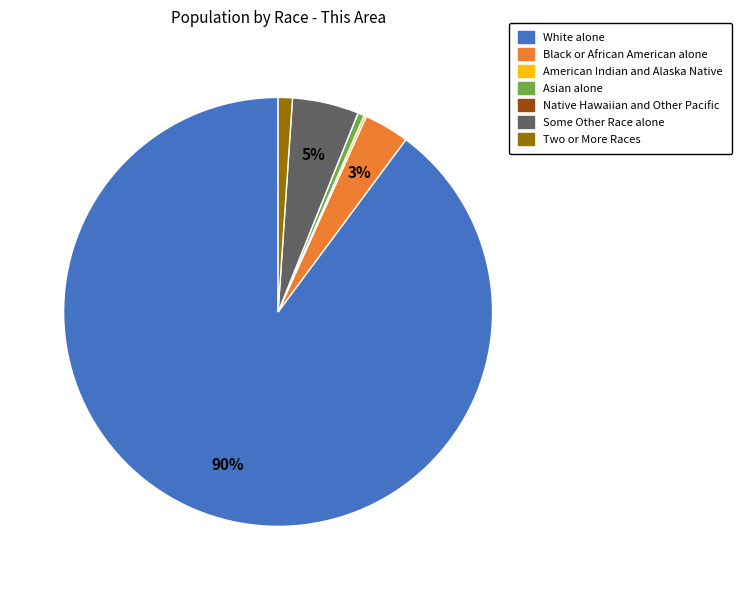

Which slice represents more than half of the pie?

White alone